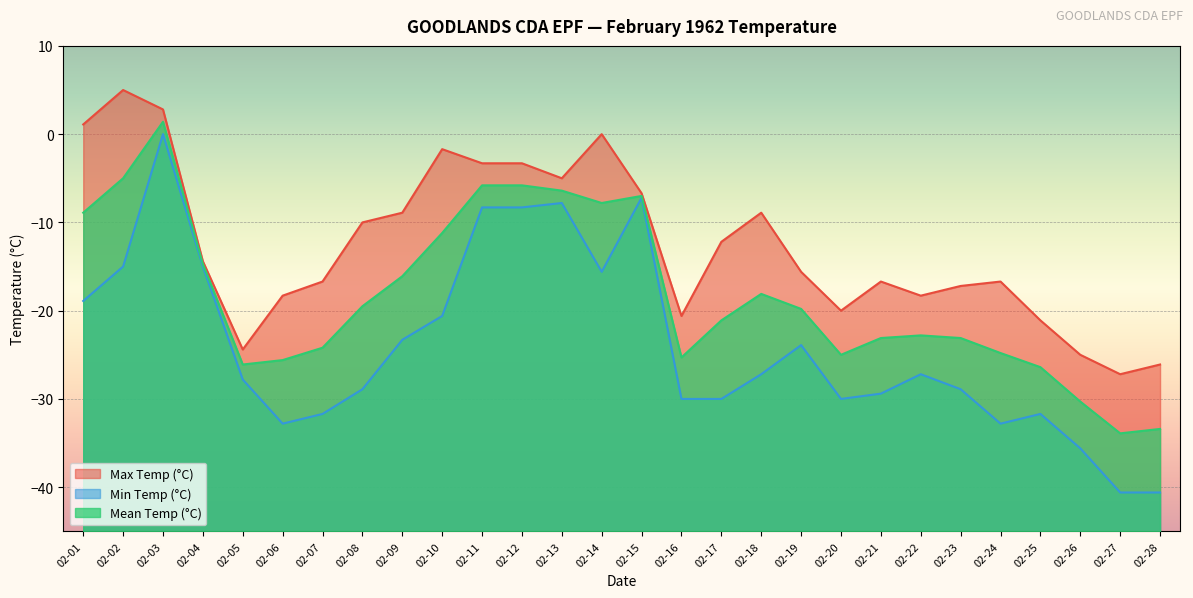

At which category does Mean Temp (°C) reach its first local peak?

02-03